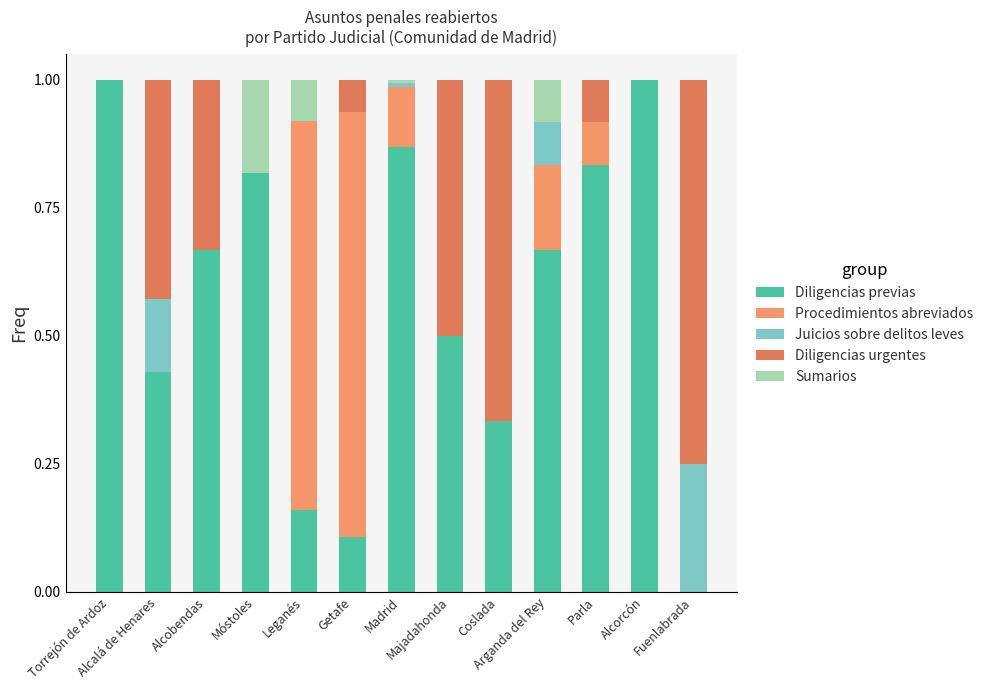

How many positive values does the Diligencias previas series have?

12